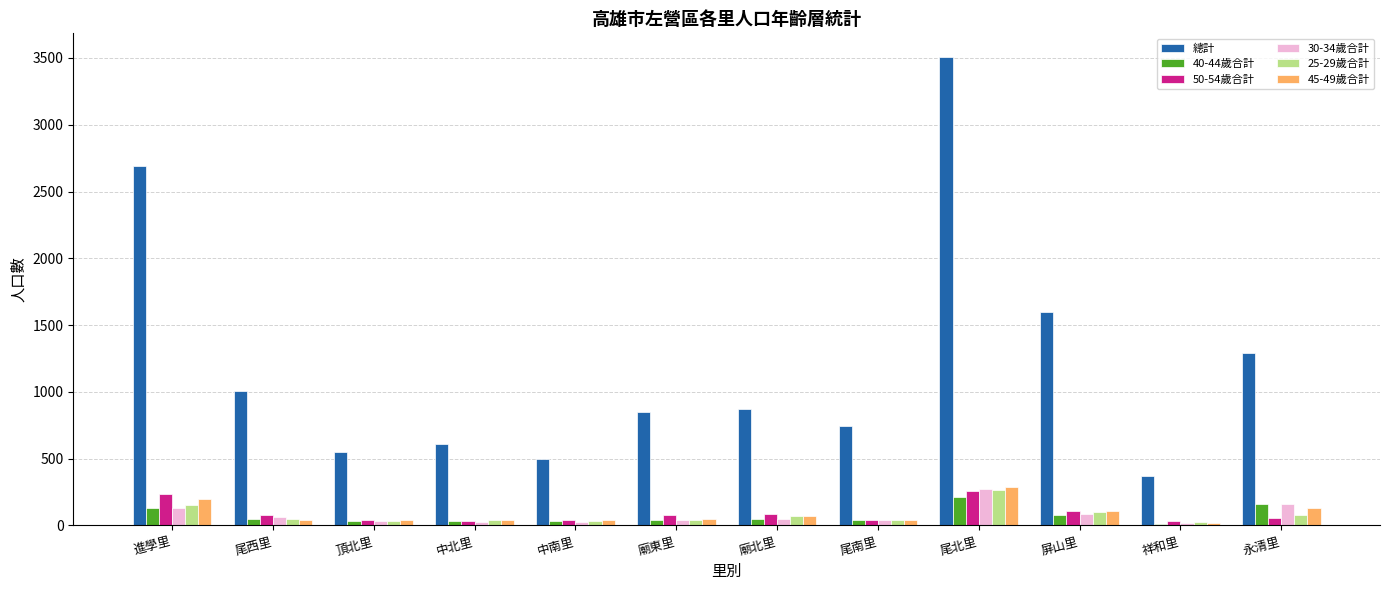

Which series has the largest total across all categories?

總計